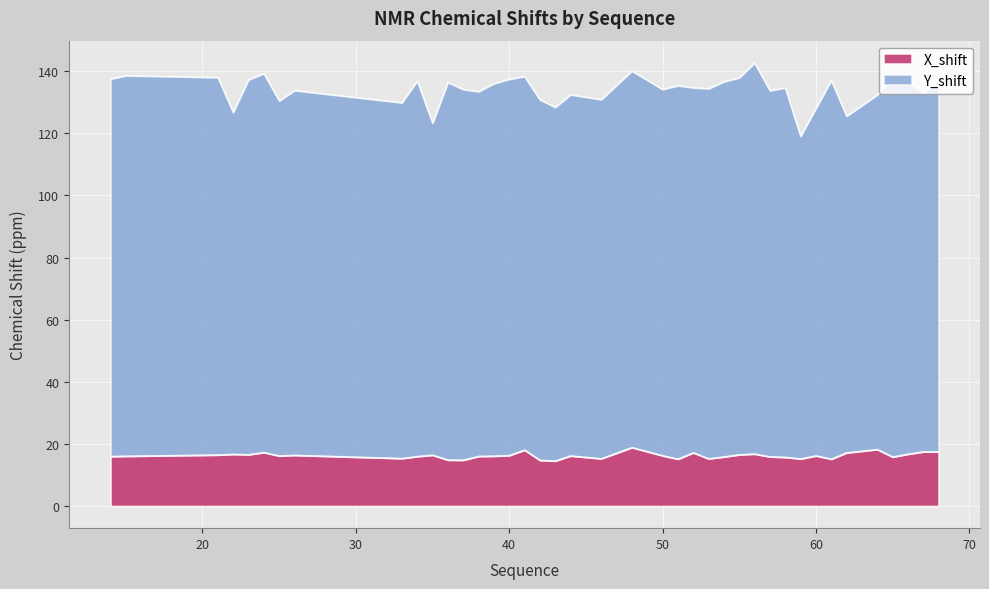

Where is the data nearest to the value 16?

14